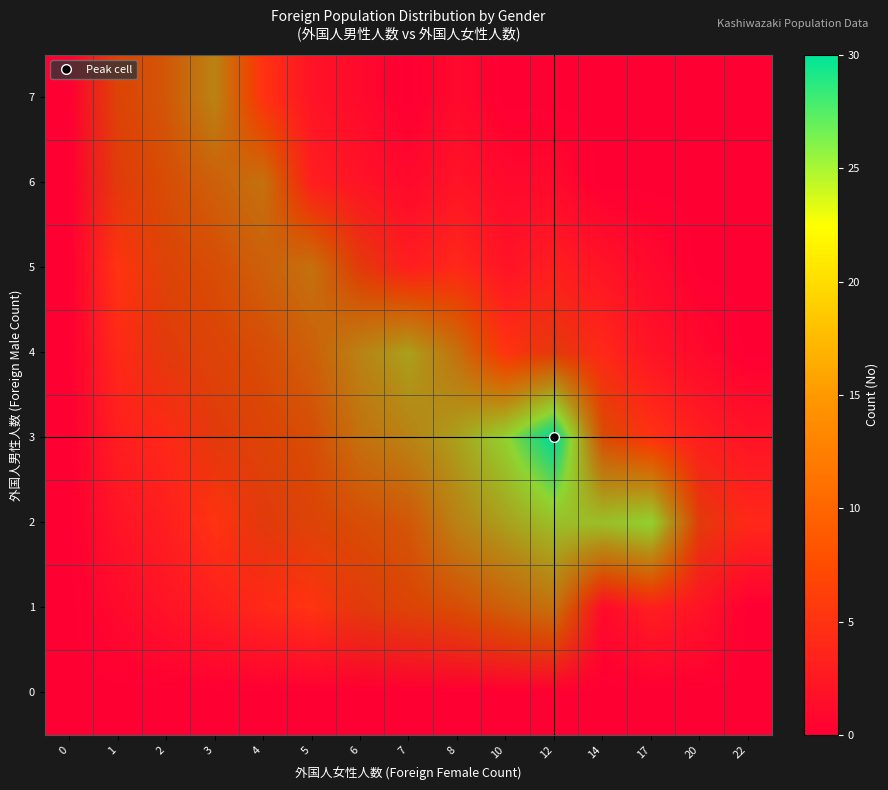

What is the maximum value shown in the chart?

30